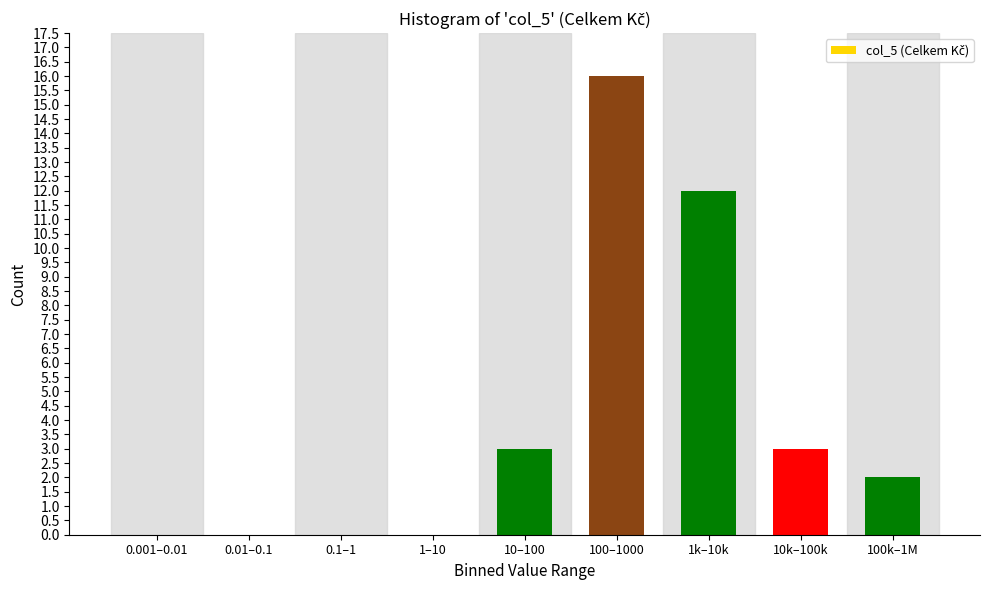

Reading left to right, transcribe all the data shown in this chart.

0.001–0.01=0	0.01–0.1=0	0.1–1=0	1–10=0	10–100=3	100–1000=16	1k–10k=12	10k–100k=3	100k–1M=2